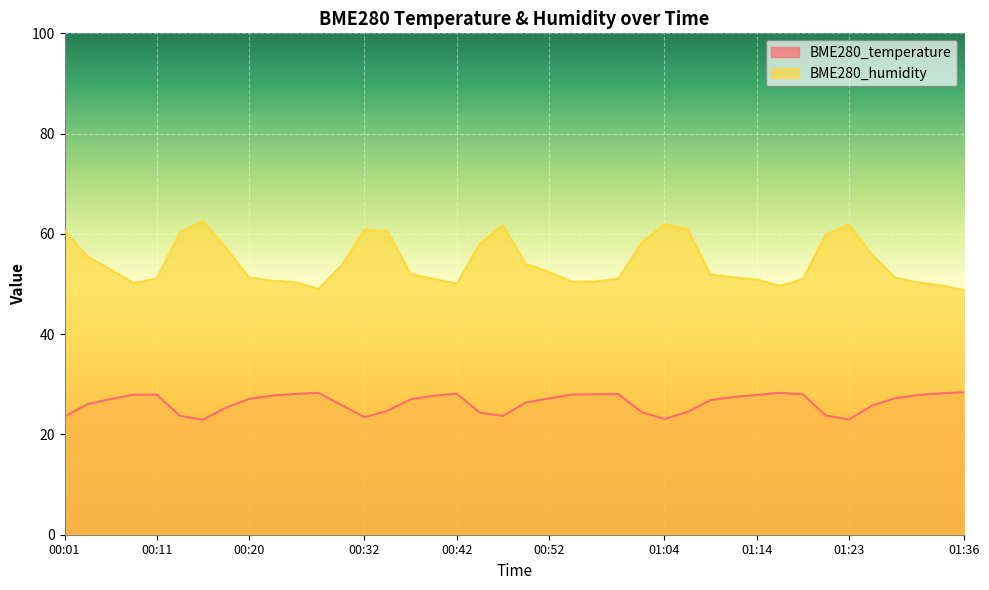

What are all the series names shown in the legend?

BME280_temperature, BME280_humidity